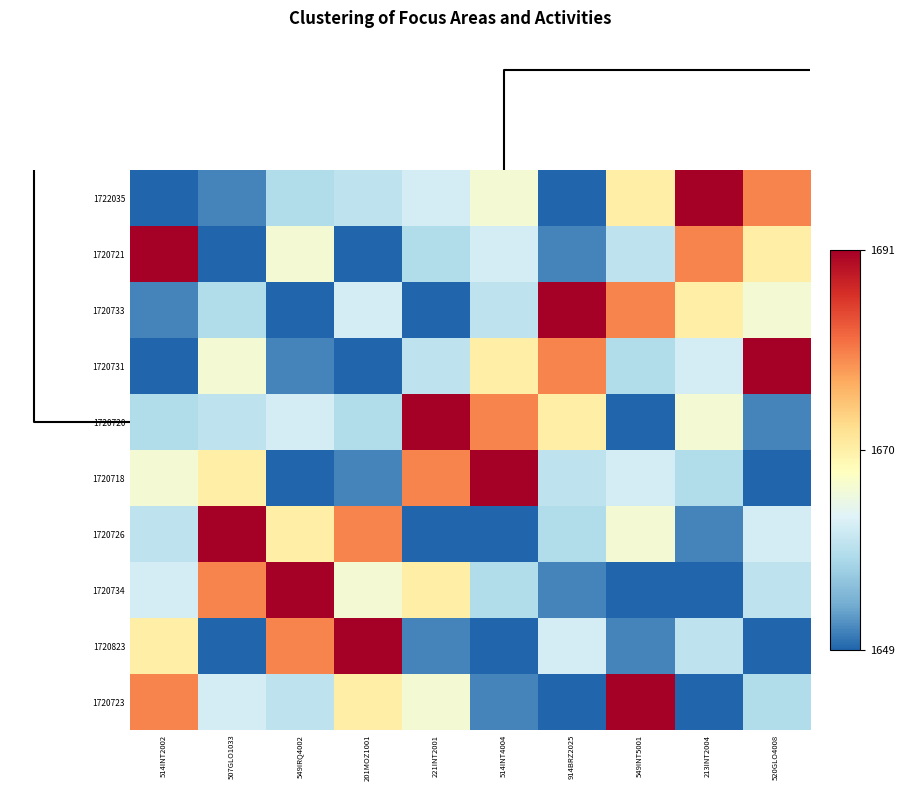

Count the number of data series in this chart.

10